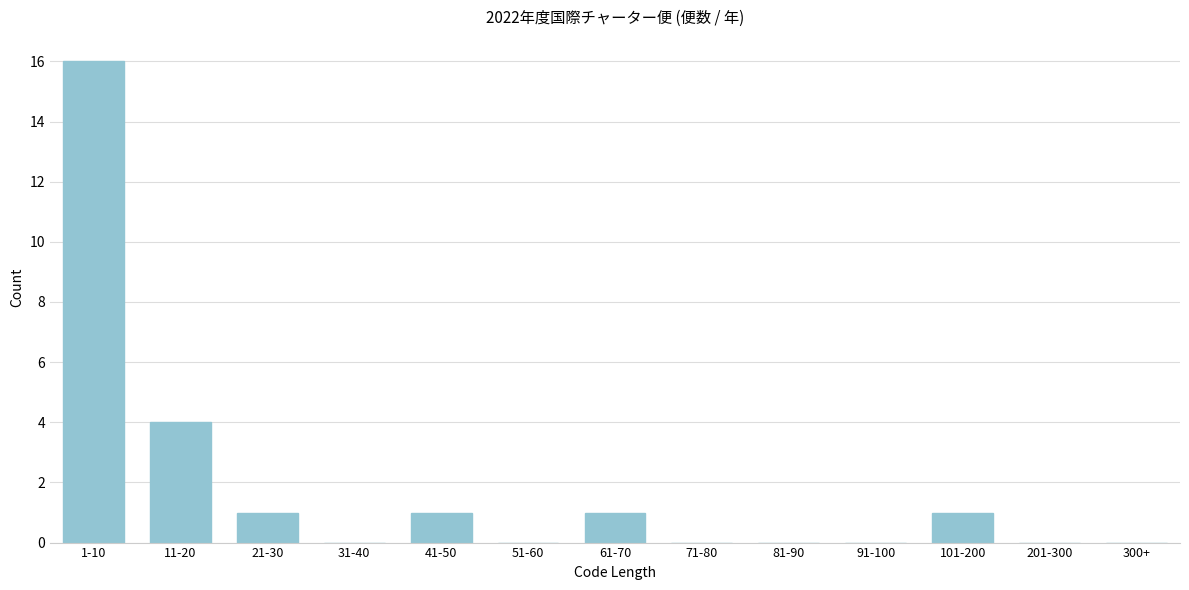

Reading left to right, extract all data points from this chart.

1-10=16	11-20=4	21-30=1	31-40=0	41-50=1	51-60=0	61-70=1	71-80=0	81-90=0	91-100=0	101-200=1	201-300=0	300+=0